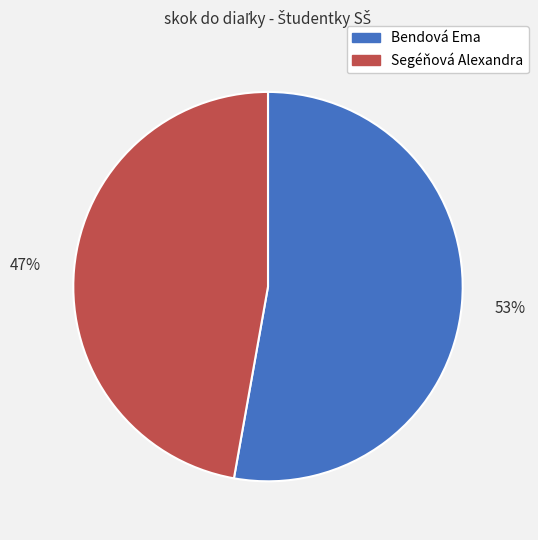

To the nearest percent, what is the difference between the Segéňová Alexandra and Bendová Ema slice percentages?

6%